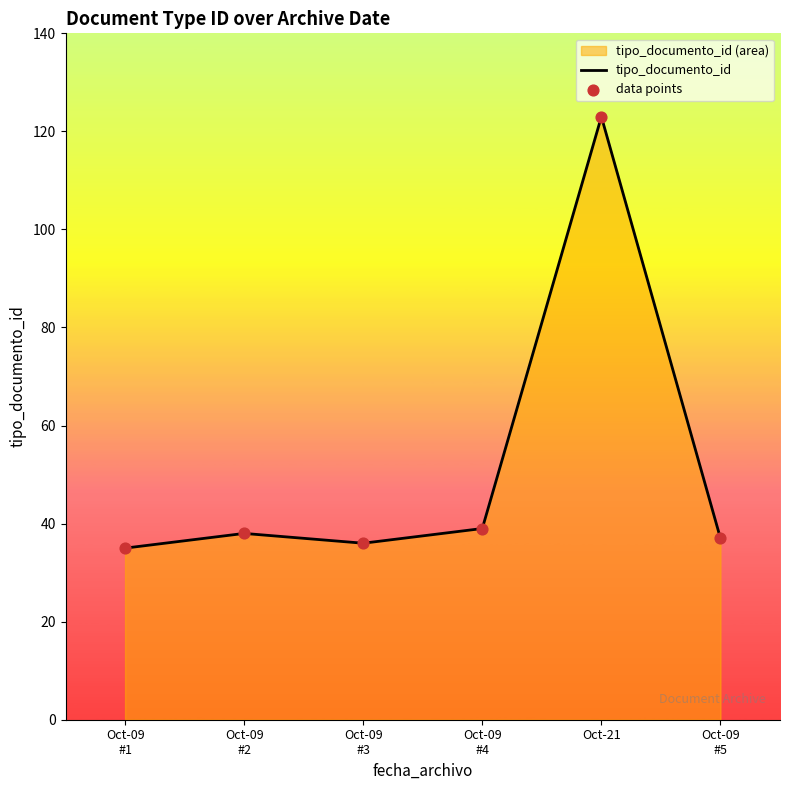

Is the value of tipo_documento_id at Oct-21 greater than the value of data points at Oct-09
#5?

Yes